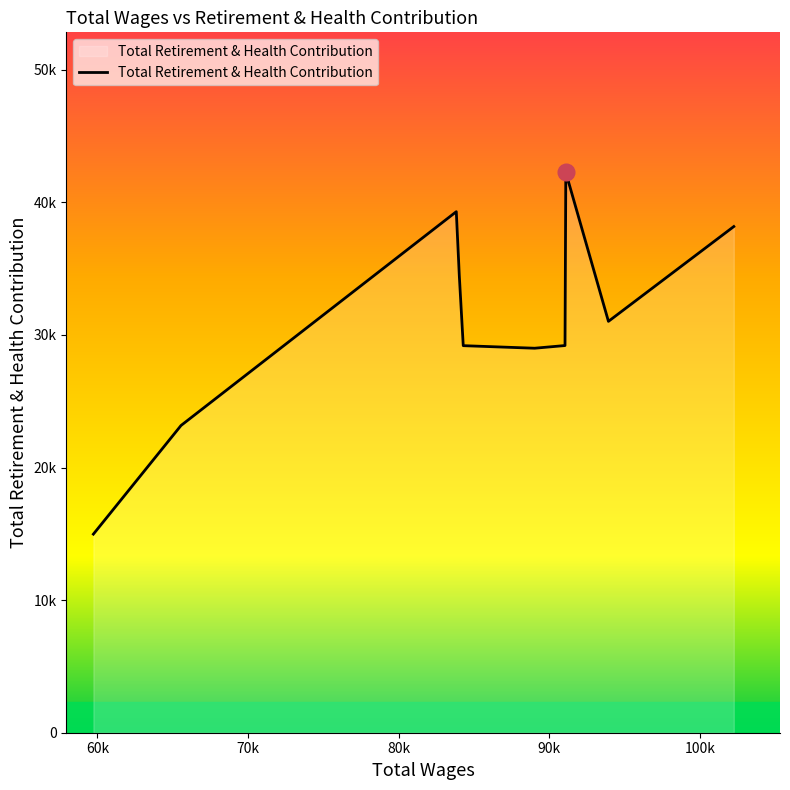

How many points are lower than both their immediate neighbors (excluding endpoints)?

2